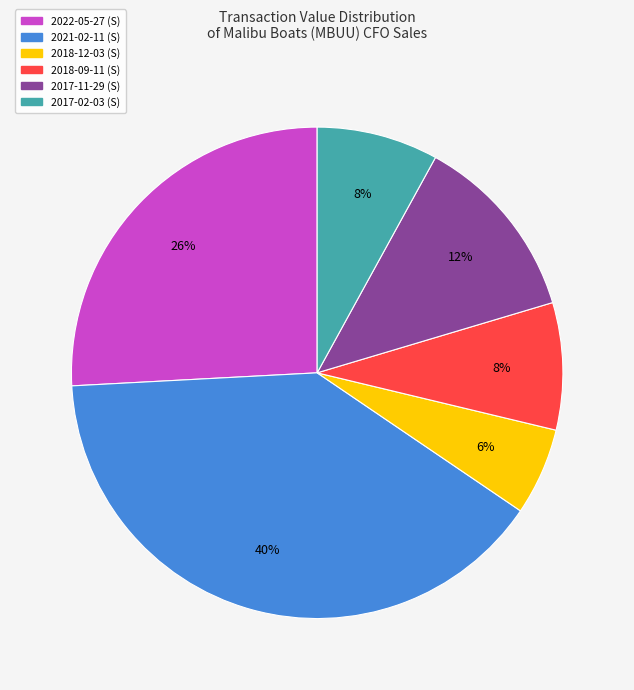

To the nearest percent, what is the difference between the largest and smallest slice percentages?

34%